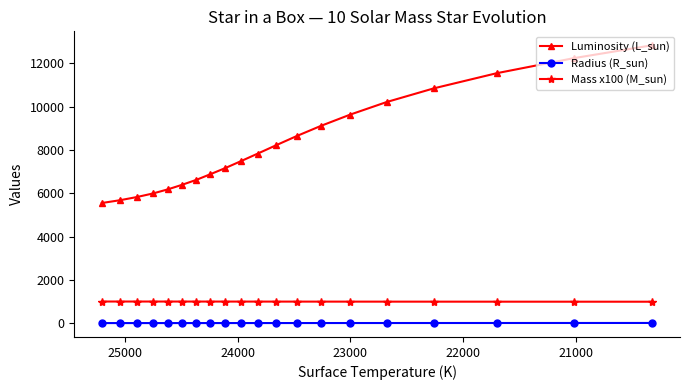

Which series has the largest range (max minus min)?

Luminosity (L_sun)